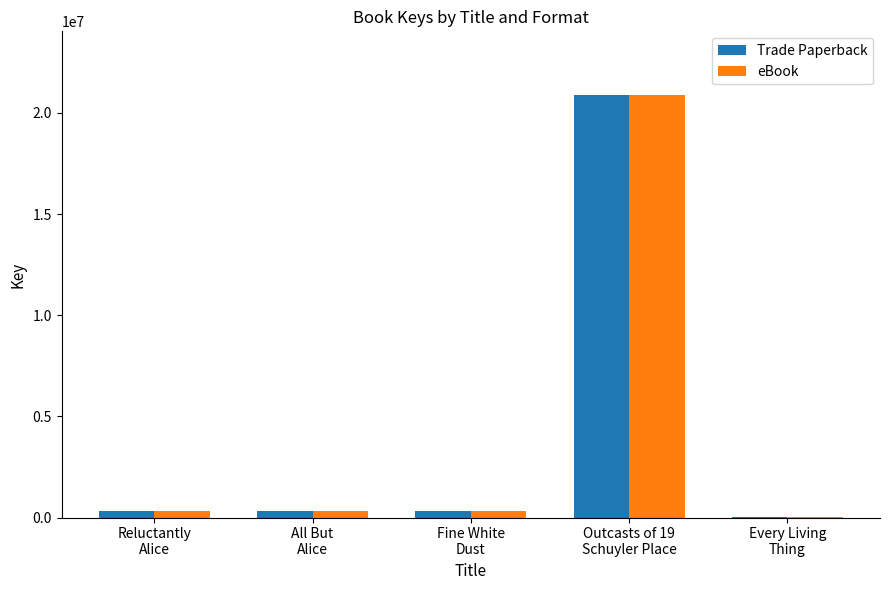

What is the sum of all Trade Paperback values?

21882961